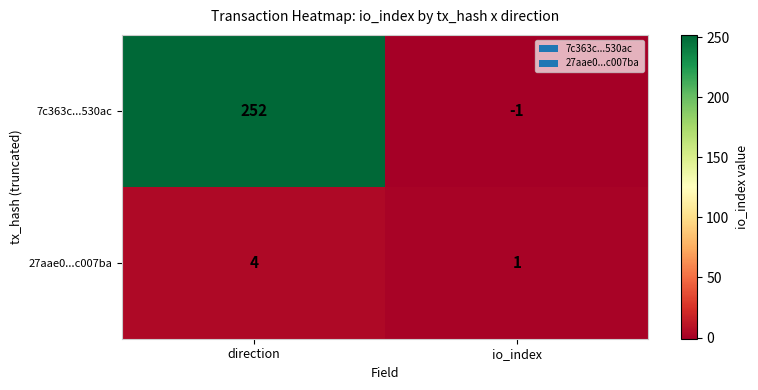

Reading left to right, transcribe all the data shown in this chart.

7c363c...530ac: 252	-1
27aae0...c007ba: 4	1